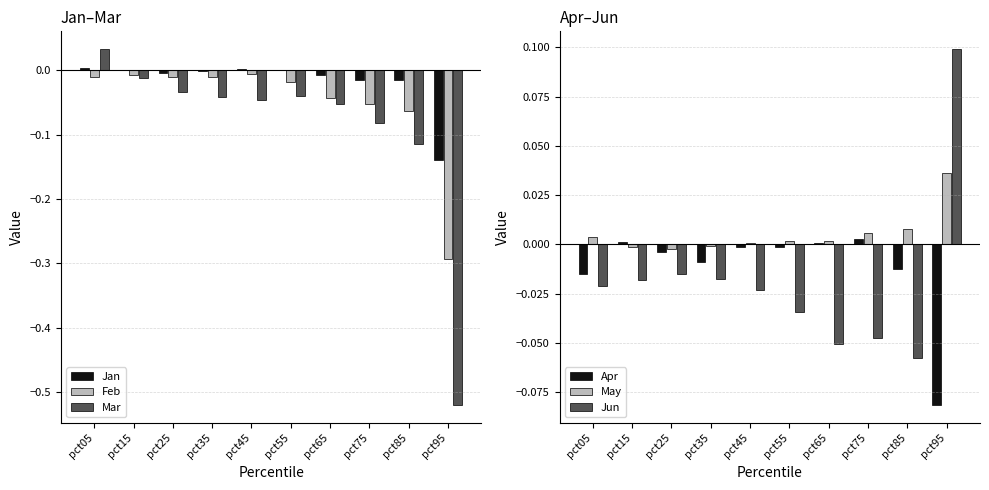

Reading left to right, extract all data points from this chart.

Jan: 0.0	0.0	-0.0	-0.0	0.0	0.0	-0.0	-0.0	-0.0	-0.1
Feb: -0.0	-0.0	-0.0	-0.0	-0.0	-0.0	-0.0	-0.1	-0.1	-0.3
Mar: 0.0	-0.0	-0.0	-0.0	-0.0	-0.0	-0.1	-0.1	-0.1	-0.5
Apr: -0.0	0.0	-0.0	-0.0	-0.0	-0.0	0.0	0.0	-0.0	-0.1
May: 0.0	-0.0	-0.0	-0.0	0.0	0.0	0.0	0.0	0.0	0.0
Jun: -0.0	-0.0	-0.0	-0.0	-0.0	-0.0	-0.1	-0.0	-0.1	0.1